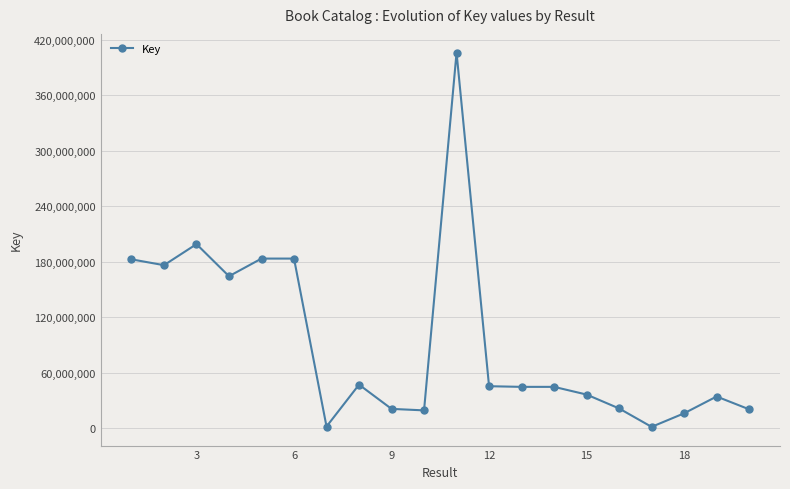

Does the chart display data point markers on the line(s)?

Yes